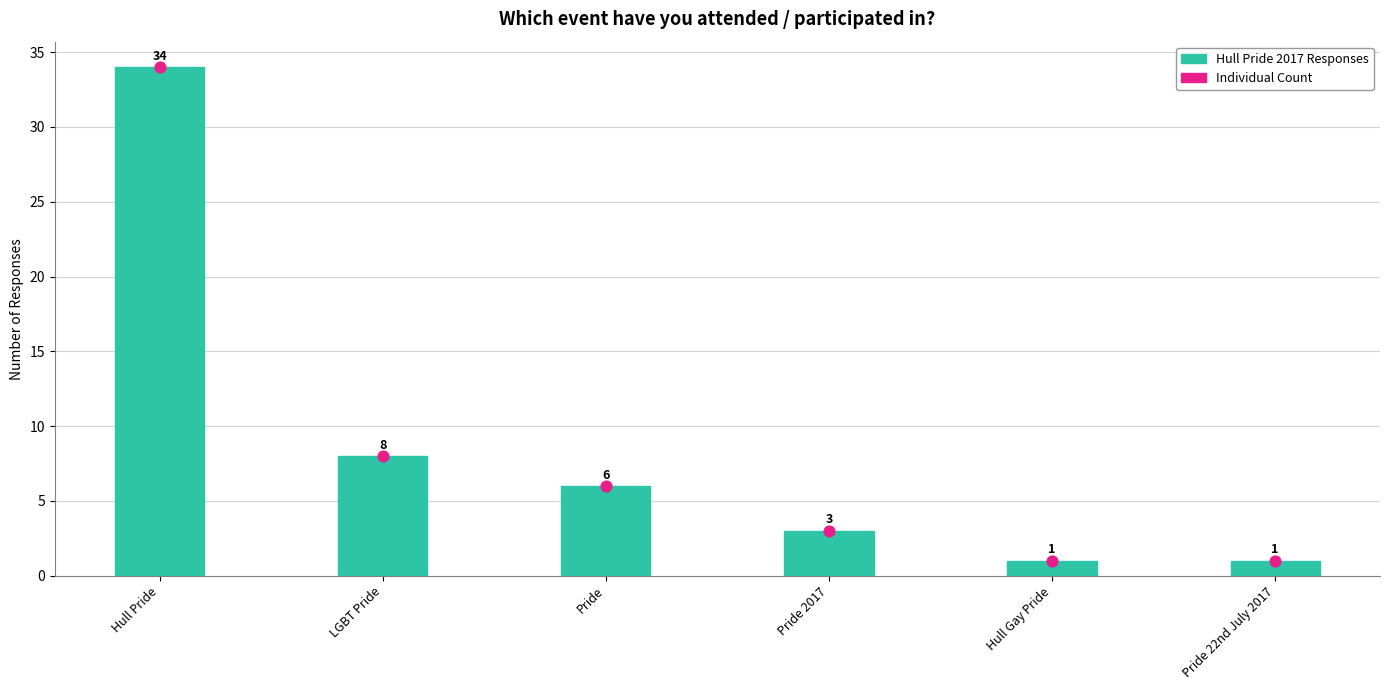

Which series has the largest Y range (max minus min)?

Hull Pride 2017 Responses